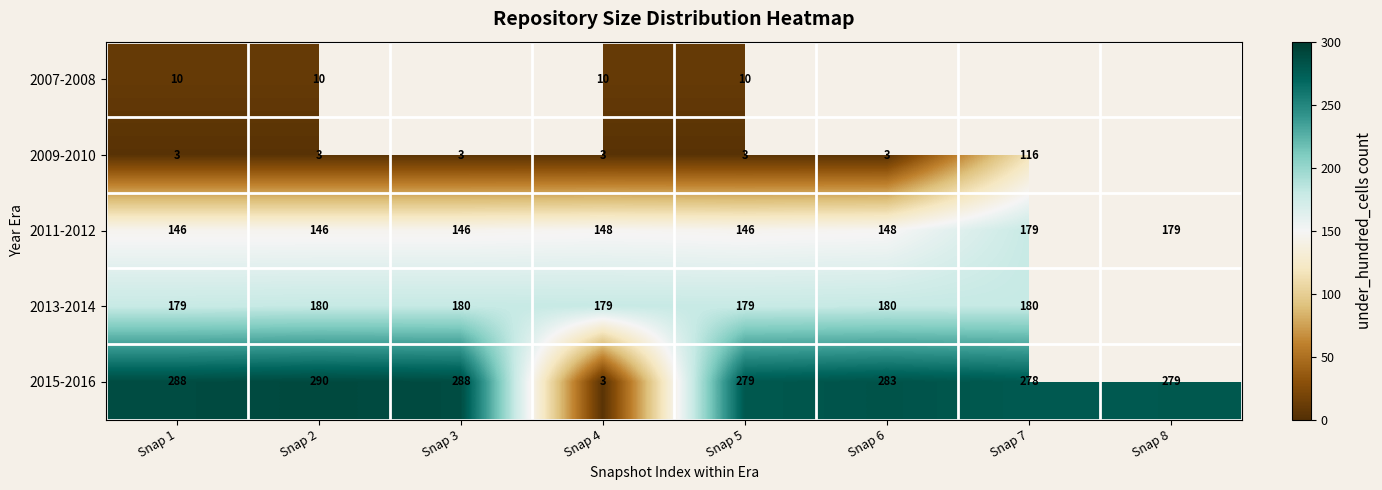

At Snap 1, list the series in order from smallest to largest.

2009-2010, 2007-2008, 2011-2012, 2013-2014, 2015-2016